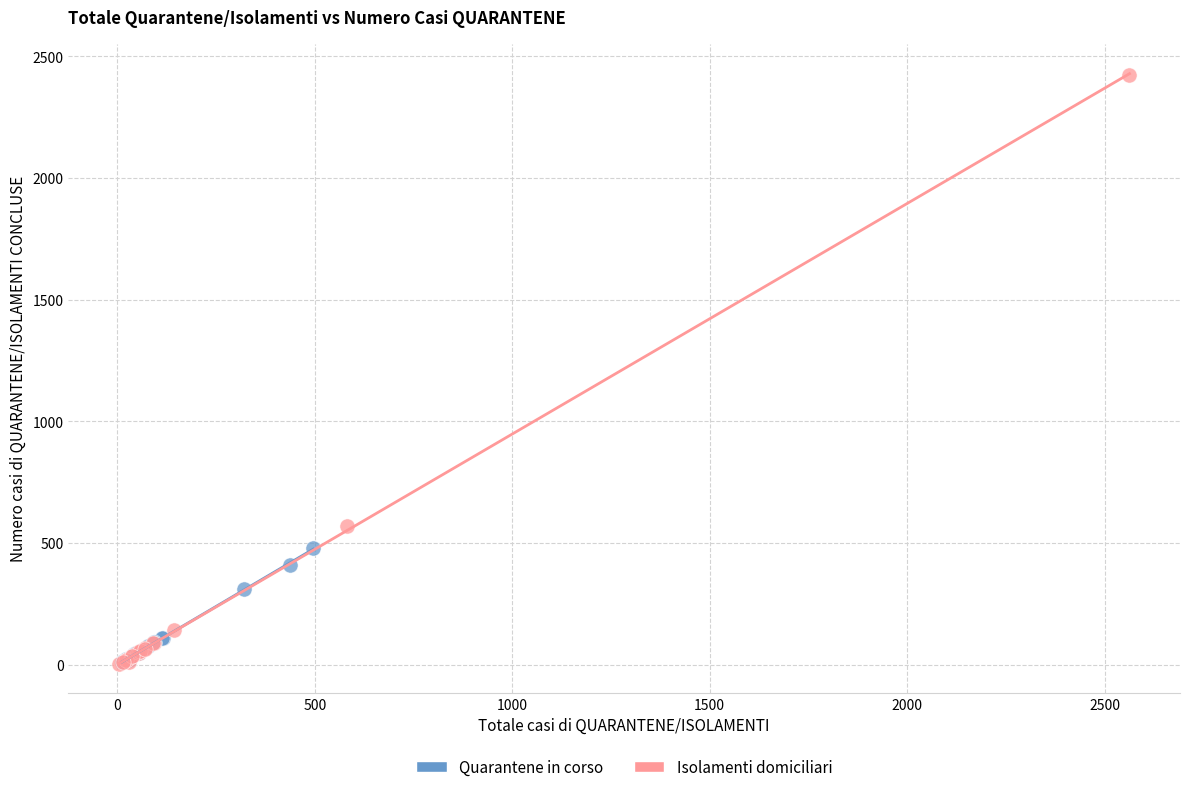

Which series has the largest Y range (max minus min)?

Isolamenti domiciliari